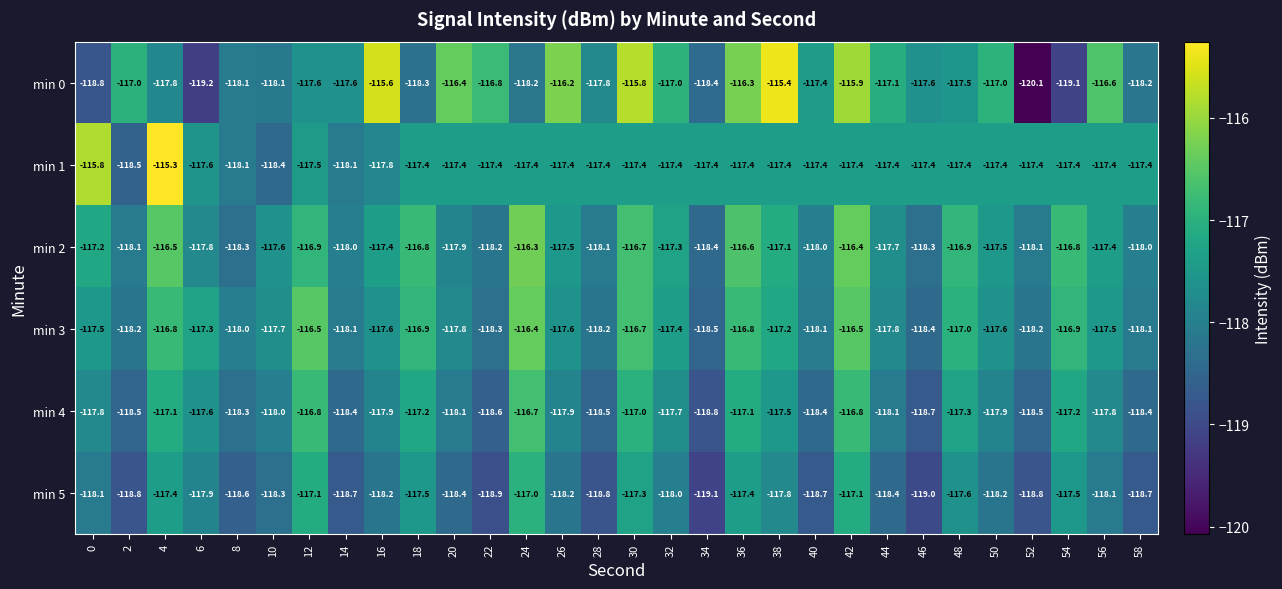

True or false: min 2 has a value of -187.6 at 52.

False